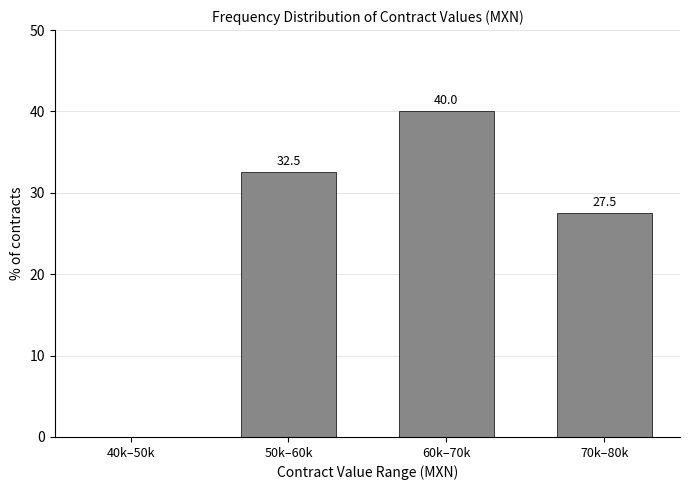

Reading left to right, list all the values displayed in this chart.

40k–50k=0.0	50k–60k=32.5	60k–70k=40.0	70k–80k=27.5